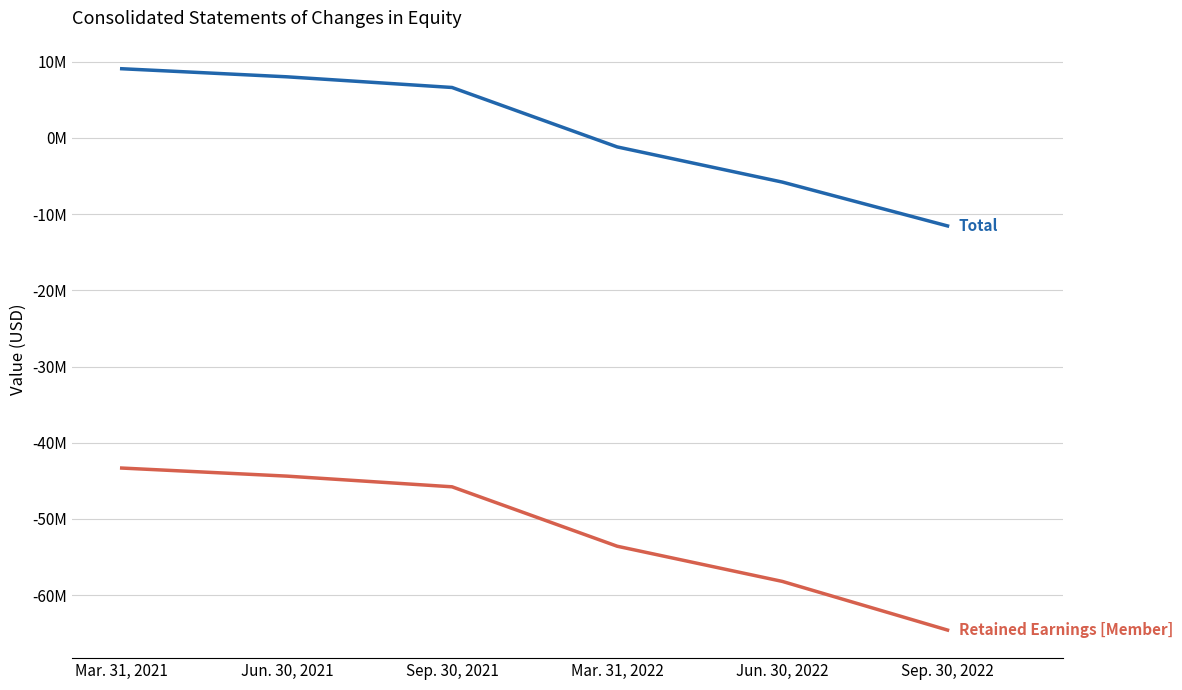

Does the chart have visible grid lines?

Yes